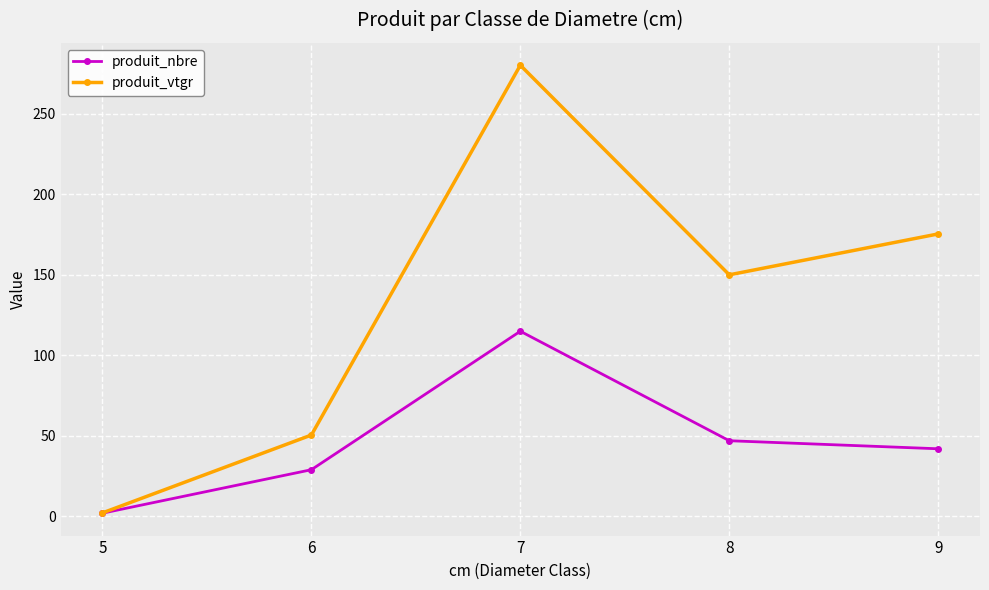

What is the value of the produit_nbre point at the 4th from the left?

47.0